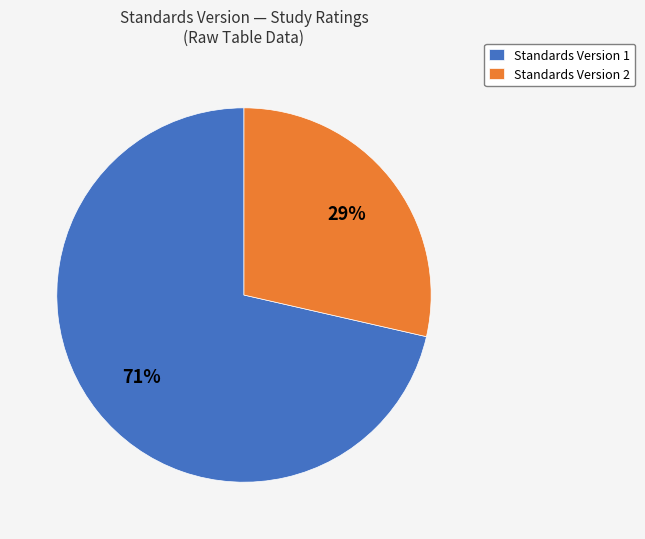

To the nearest percent, what portion does Standards Version 2 represent?

29%